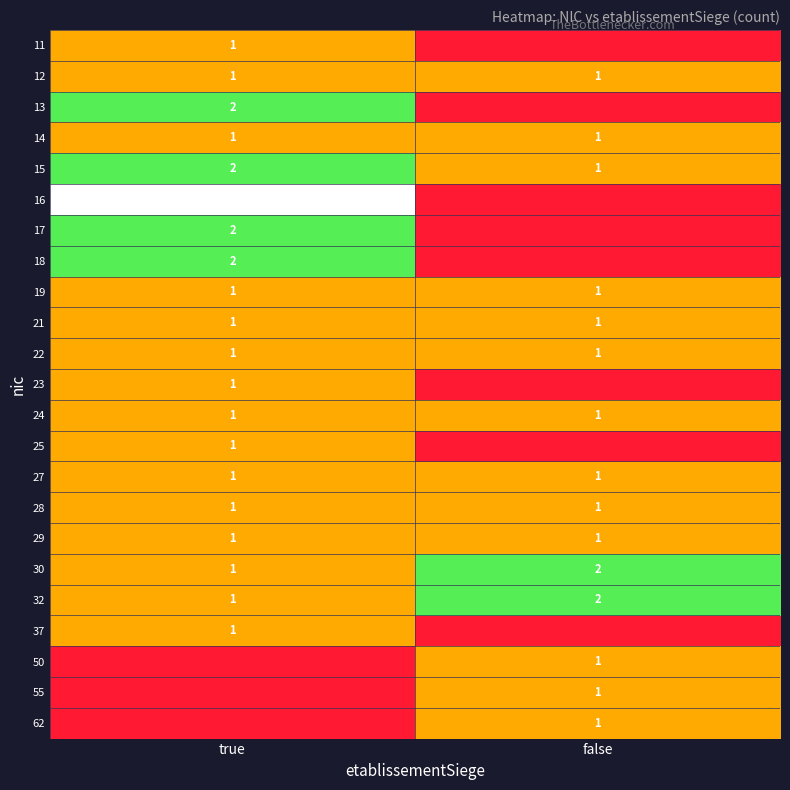

Is the value of 16 at true greater than the value of 17 at true?

Yes